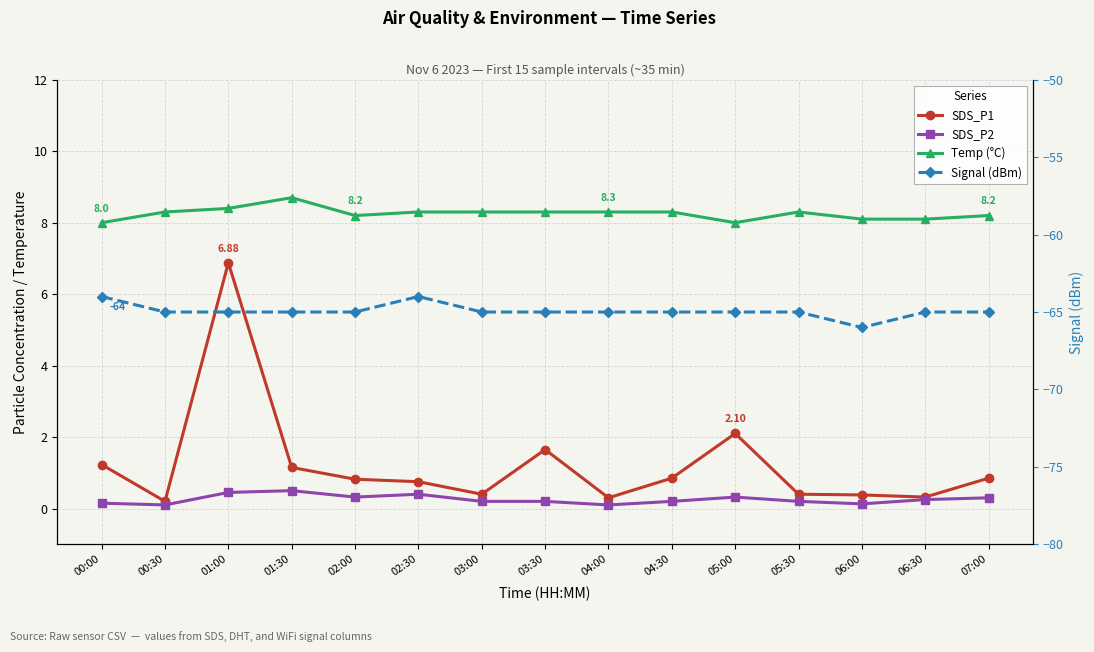

Which series has the largest total across all categories?

Temp (°C)